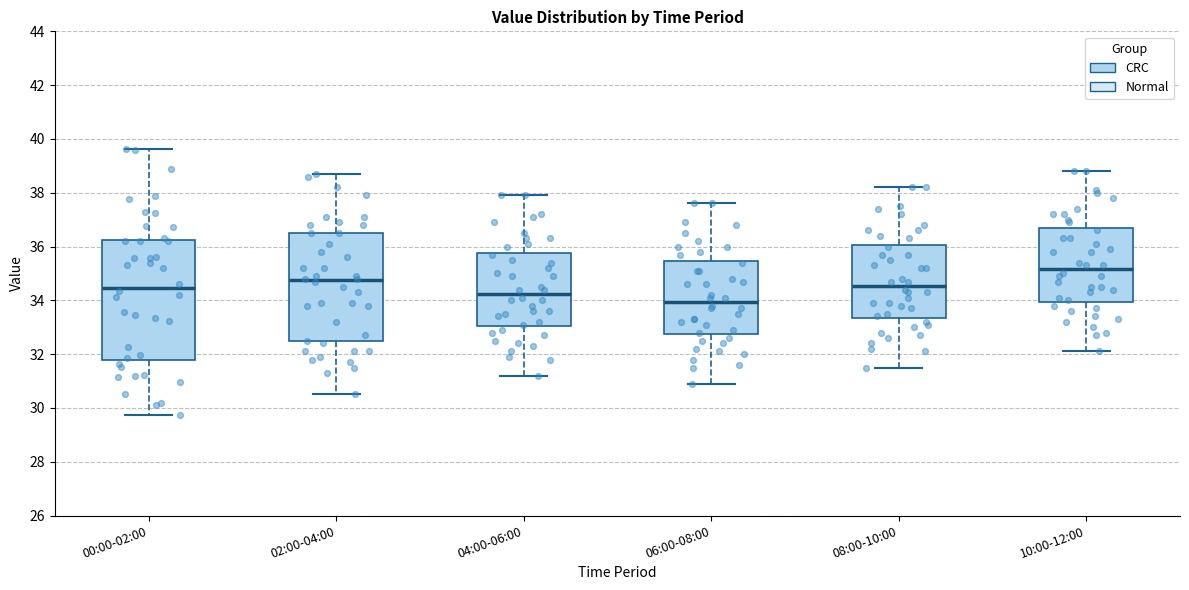

Where is the lower edge of the box for 04:00-06:00 on the y-axis? The values are not printed on the chart, so give them approximately, as read against the axis.

33.0